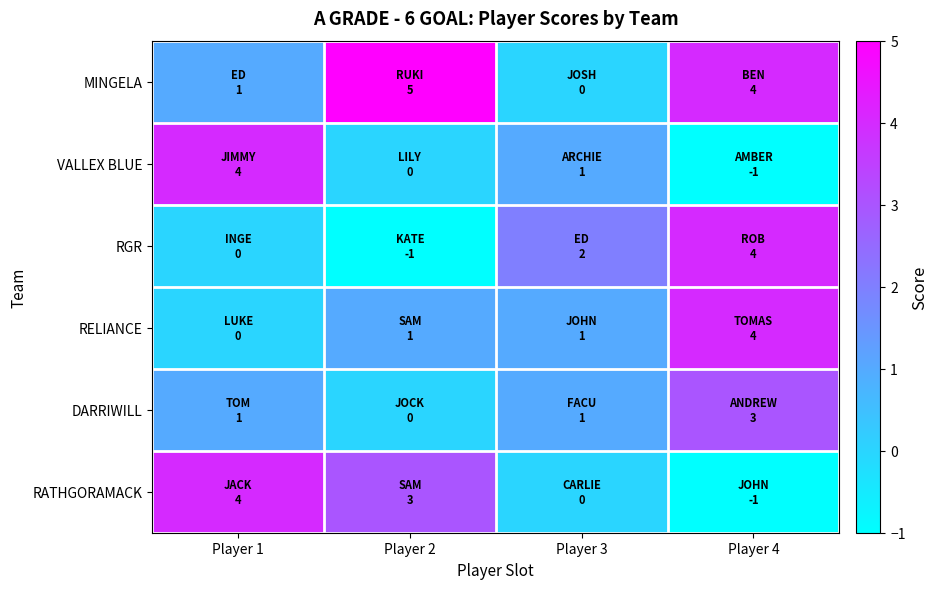

At which category does the chart reach its minimum across all series?

Player 4